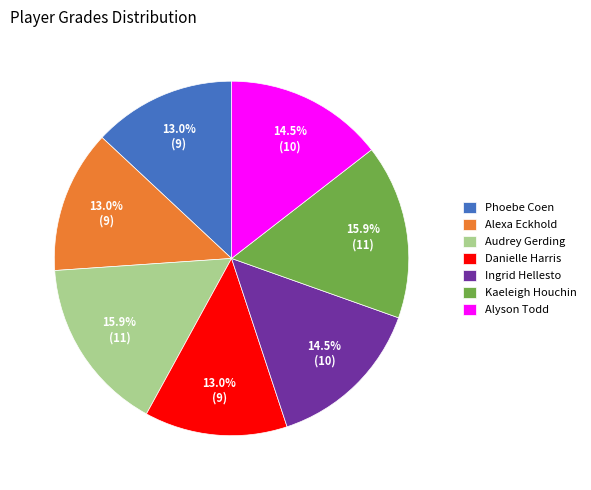

To the nearest percent, what portion does Danielle Harris represent?

13%